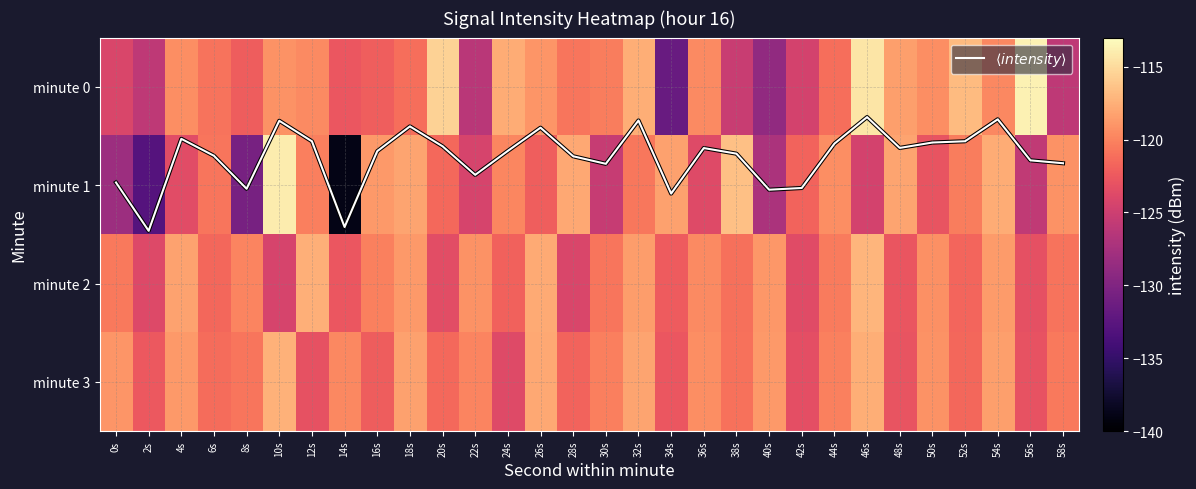

What is the difference between the second highest and second lowest values in the minute 3 series?

5.7